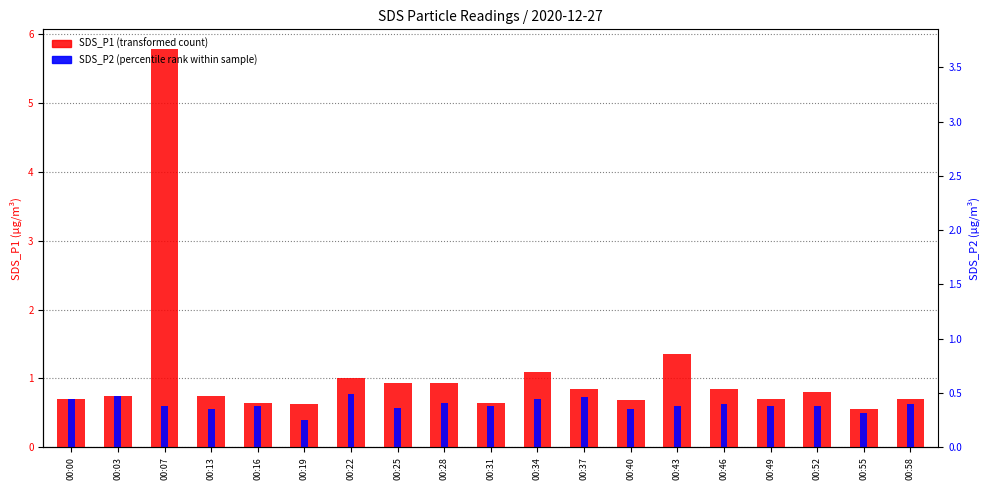

What value does the SDS_P2 series have at 00:19?

0.4